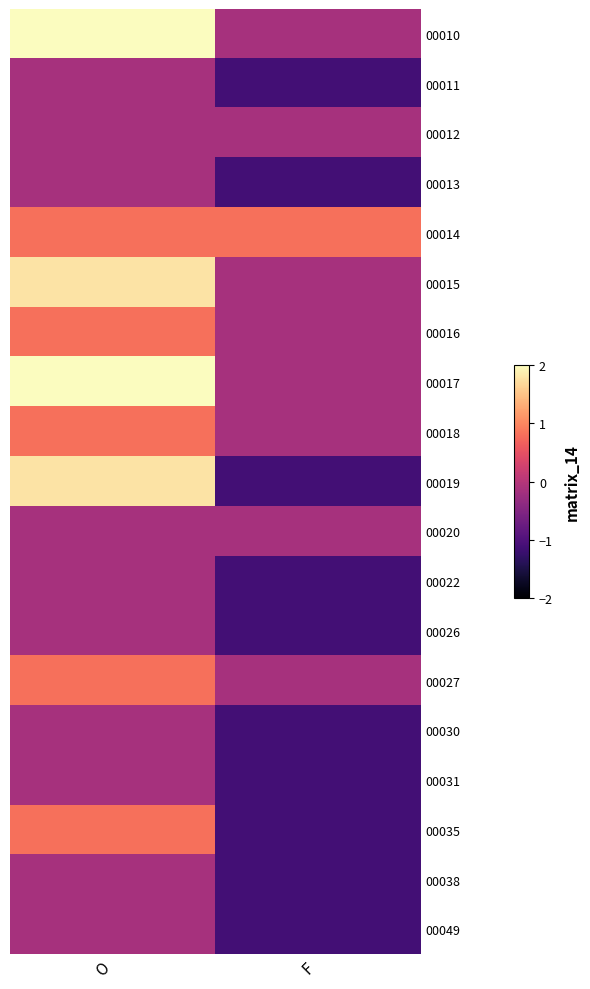

Reading right to left, extract all data points from this chart.

00010: F=-0.2	O=2.7
00011: F=-1.1	O=-0.2
00012: F=-0.2	O=-0.2
00013: F=-1.1	O=-0.2
00014: F=0.8	O=0.8
00015: F=-0.2	O=1.8
00016: F=-0.2	O=0.8
00017: F=-0.2	O=2.7
00018: F=-0.2	O=0.8
00019: F=-1.1	O=1.8
00020: F=-0.2	O=-0.2
00022: F=-1.1	O=-0.2
00026: F=-1.1	O=-0.2
00027: F=-0.2	O=0.8
00030: F=-1.1	O=-0.2
00031: F=-1.1	O=-0.2
00035: F=-1.1	O=0.8
00038: F=-1.1	O=-0.2
00049: F=-1.1	O=-0.2